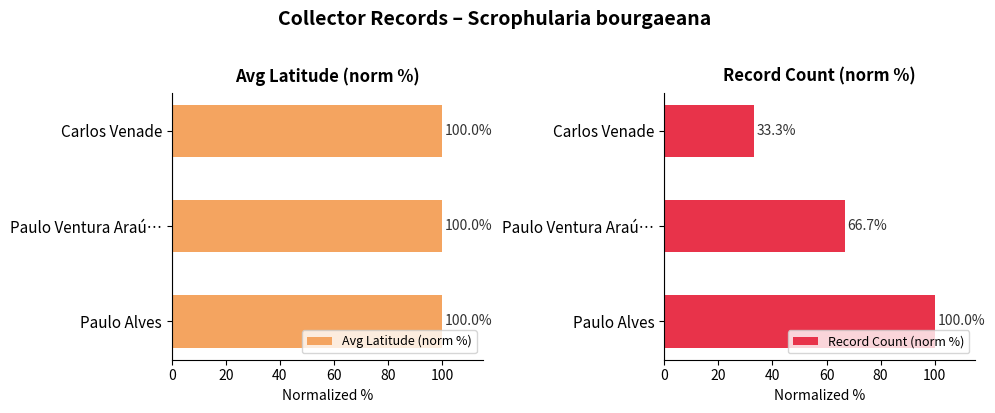

What is the lowest value of the Avg Latitude (norm %) series?

100.0